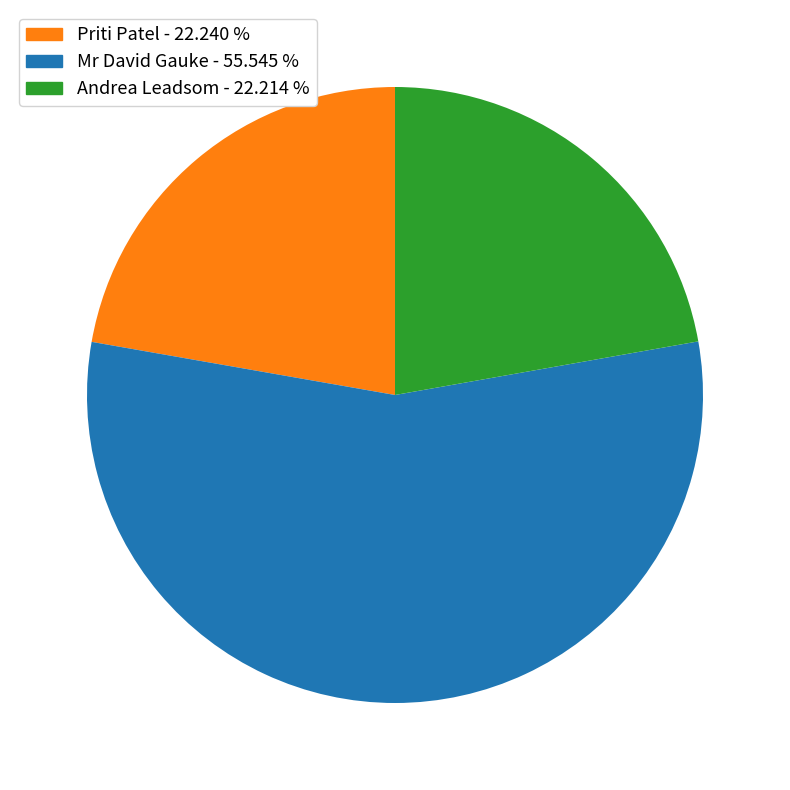

Which category has the biggest portion of the pie?

Mr David Gauke - 55.545 %